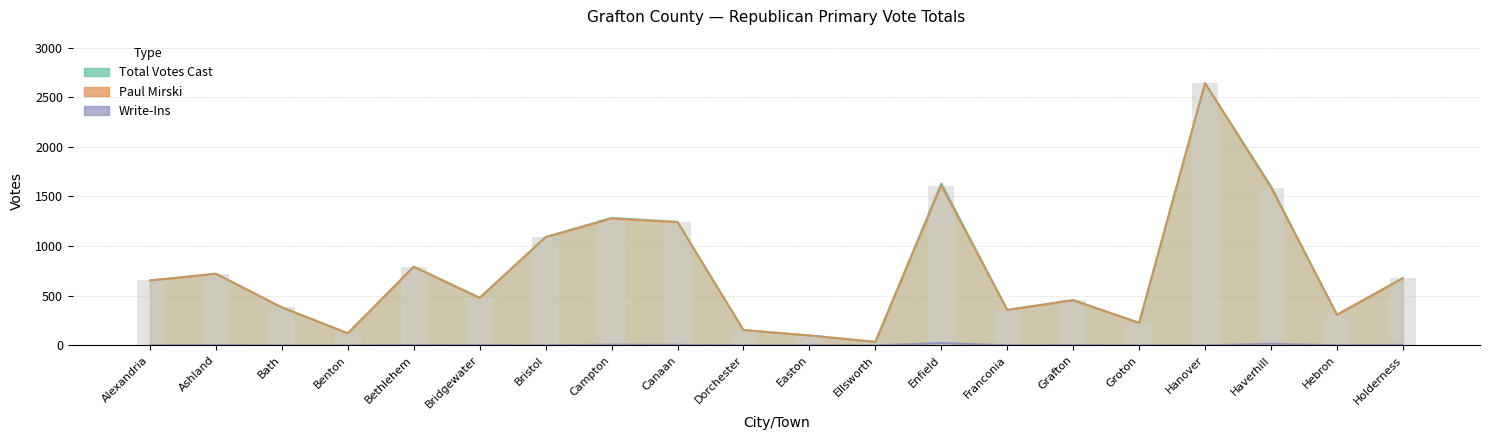

Which series has the largest total across all categories?

Total Votes Cast